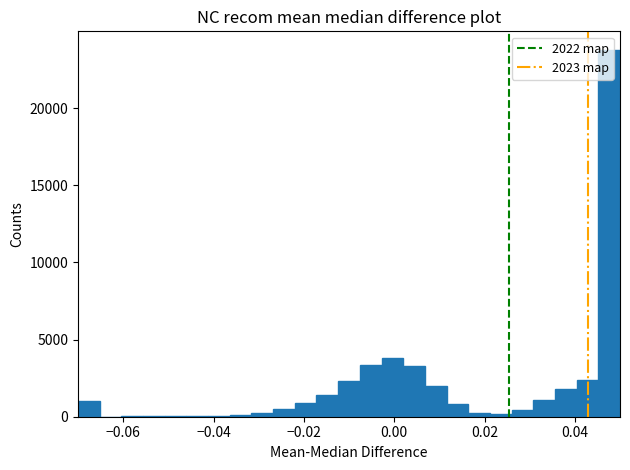

Read against the x-axis, roughly where is the centre of the tallest bar?

0.048